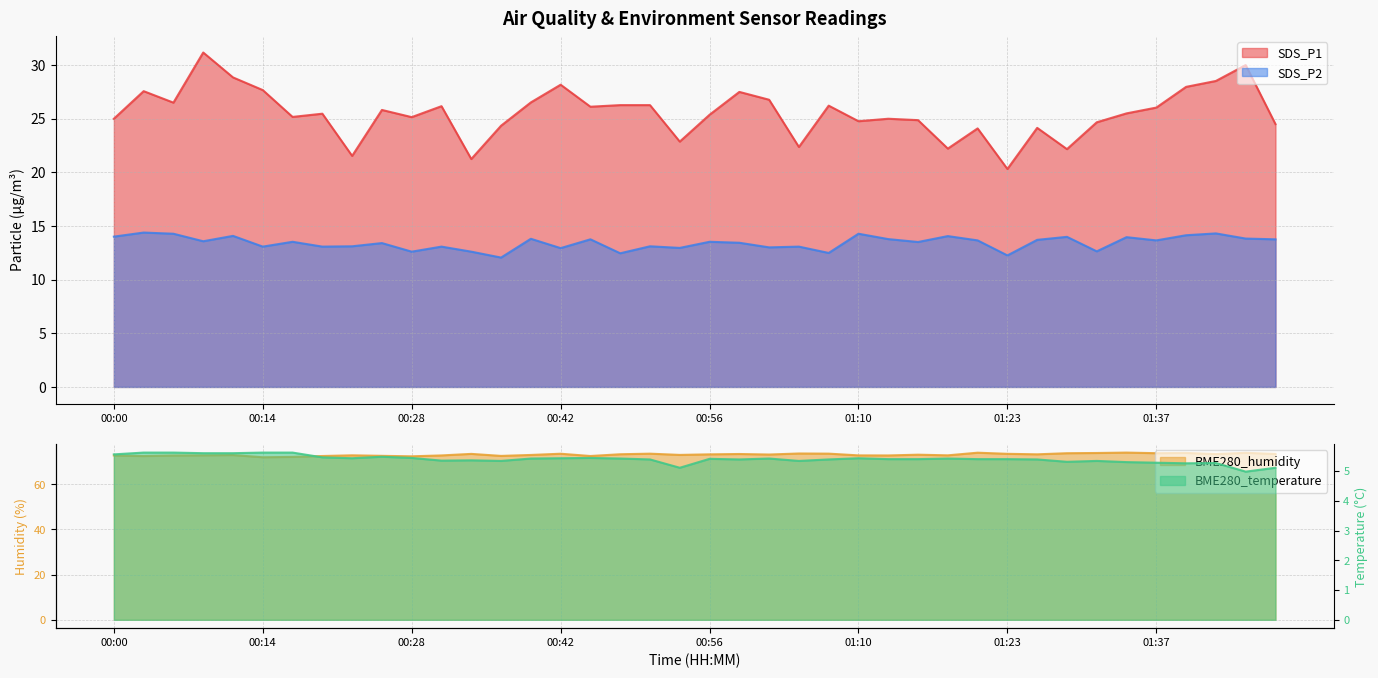

What is the label of the 26th point from the right?

00:39